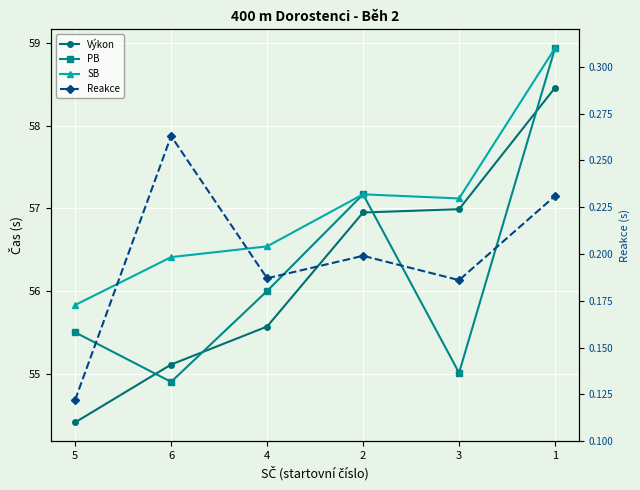

The SB series shows 56.4 at 6. True or false?

True